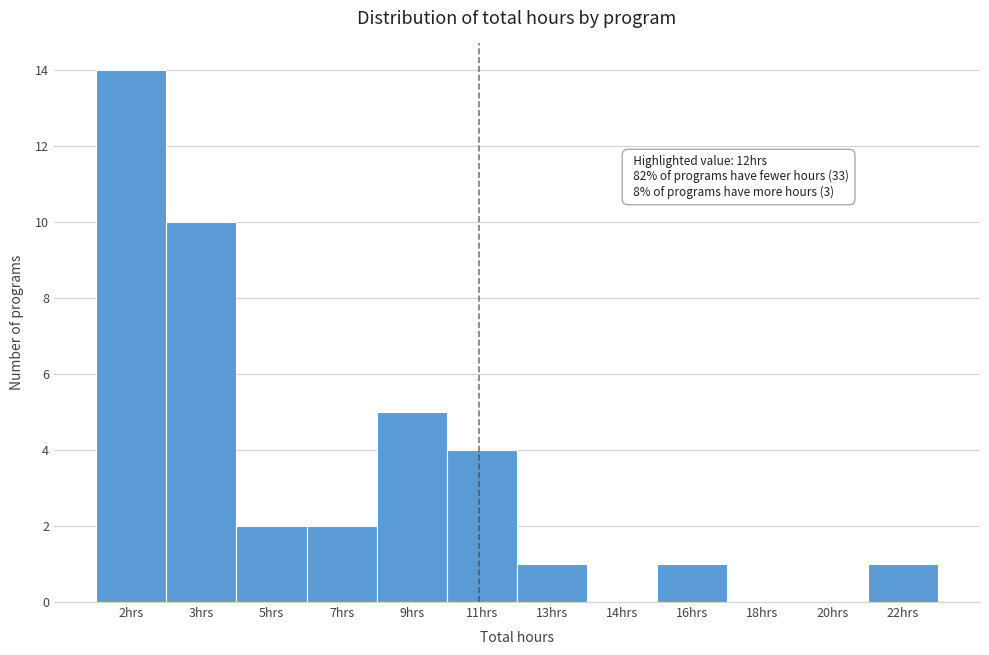

Reading left to right, transcribe all the data shown in this chart.

2hrs=14	3hrs=10	5hrs=2	7hrs=2	9hrs=5	11hrs=4	13hrs=1	14hrs=0	16hrs=1	18hrs=0	20hrs=0	22hrs=1